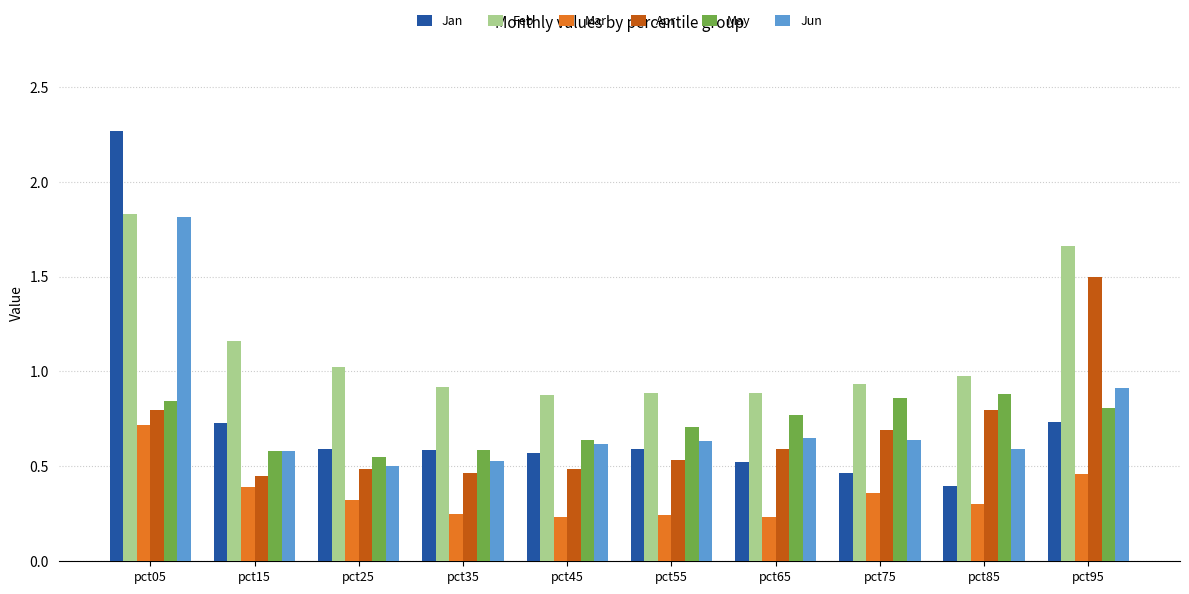

Which category has the highest value across all series?

pct05